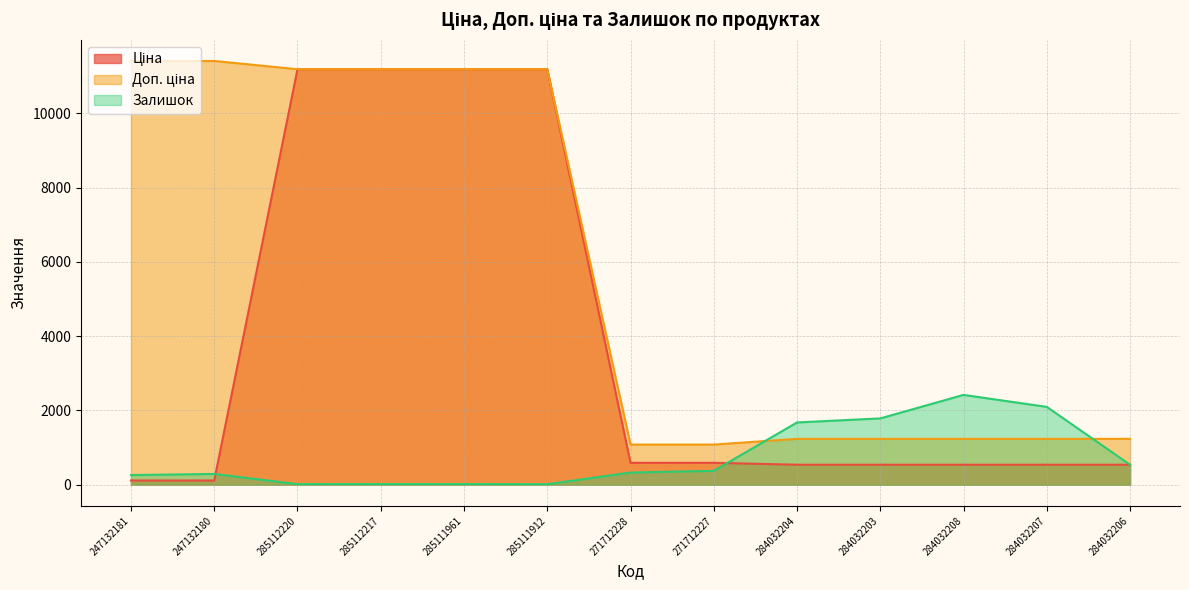

True or false: Залишок has more than 1 points higher than both neighbors.

True